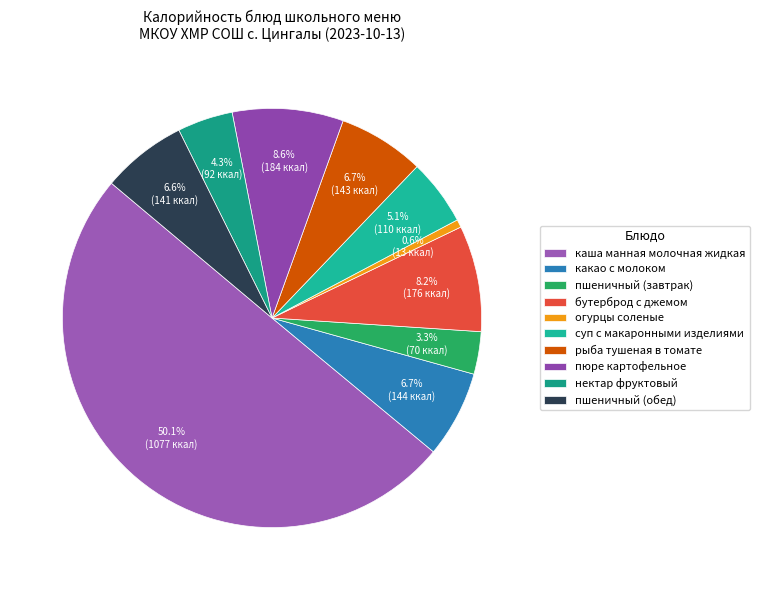

What is the ratio of the value at бутерброд с джемом to the value at суп с макаронными изделиями?

1.6